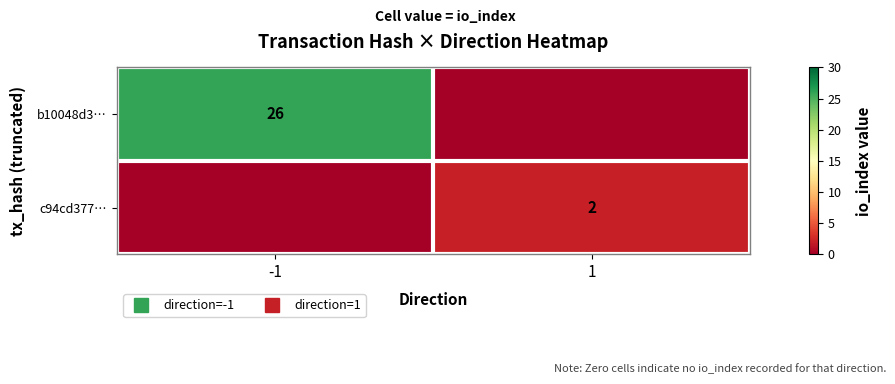

What is the greatest value displayed?

26